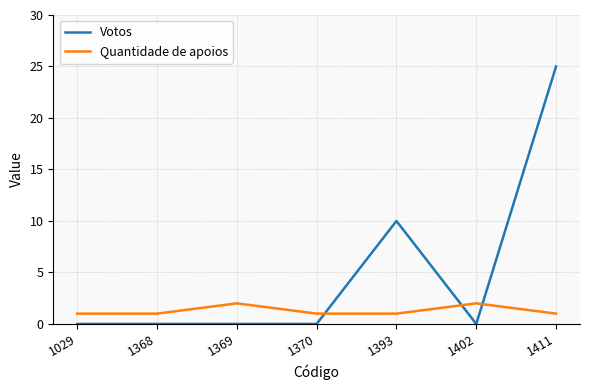

Where do Votos and Quantidade de apoios first cross each other?

1370 and 1393